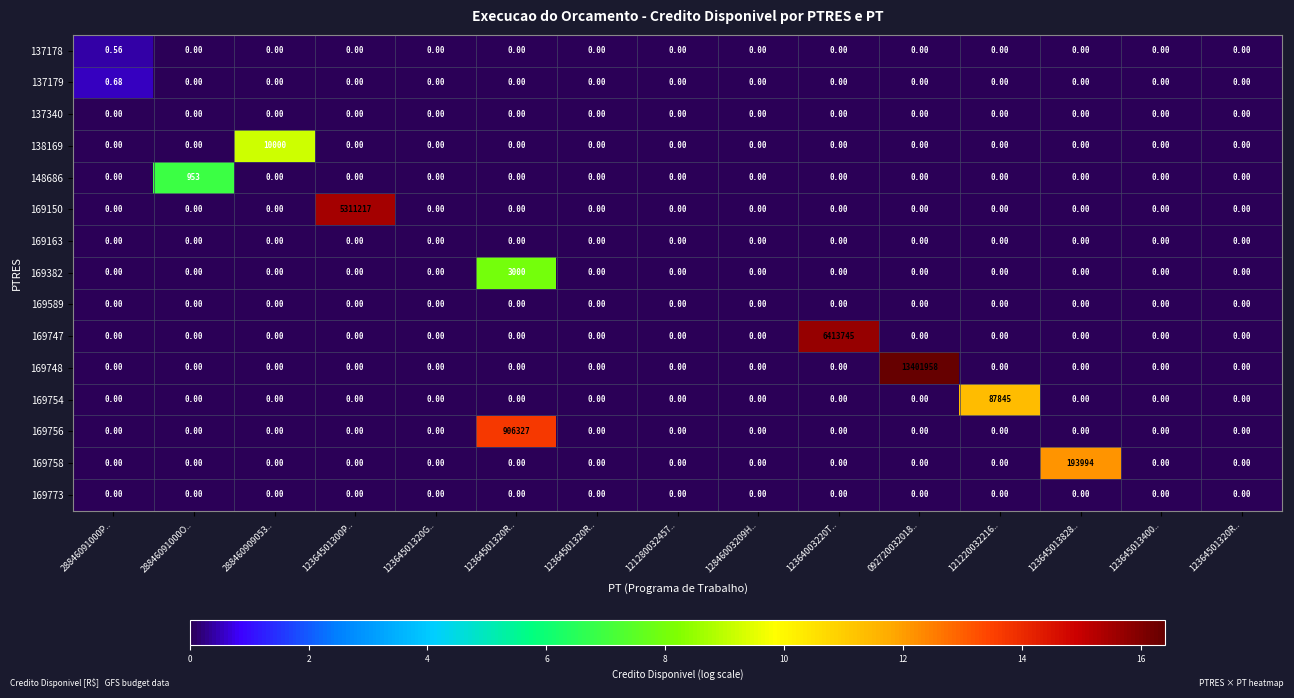

List the series in order of their peak value, highest first.

169748, 169747, 169150, 169756, 169758, 169754, 138169, 169382, 148686, 137179, 137178, 137340, 169163, 169589, 169773